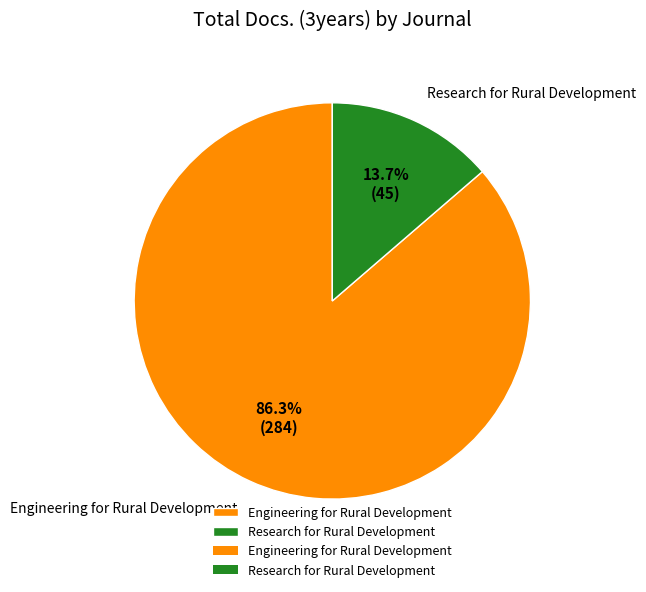

What portion of the pie excludes Research for Rural Development?

86.3%